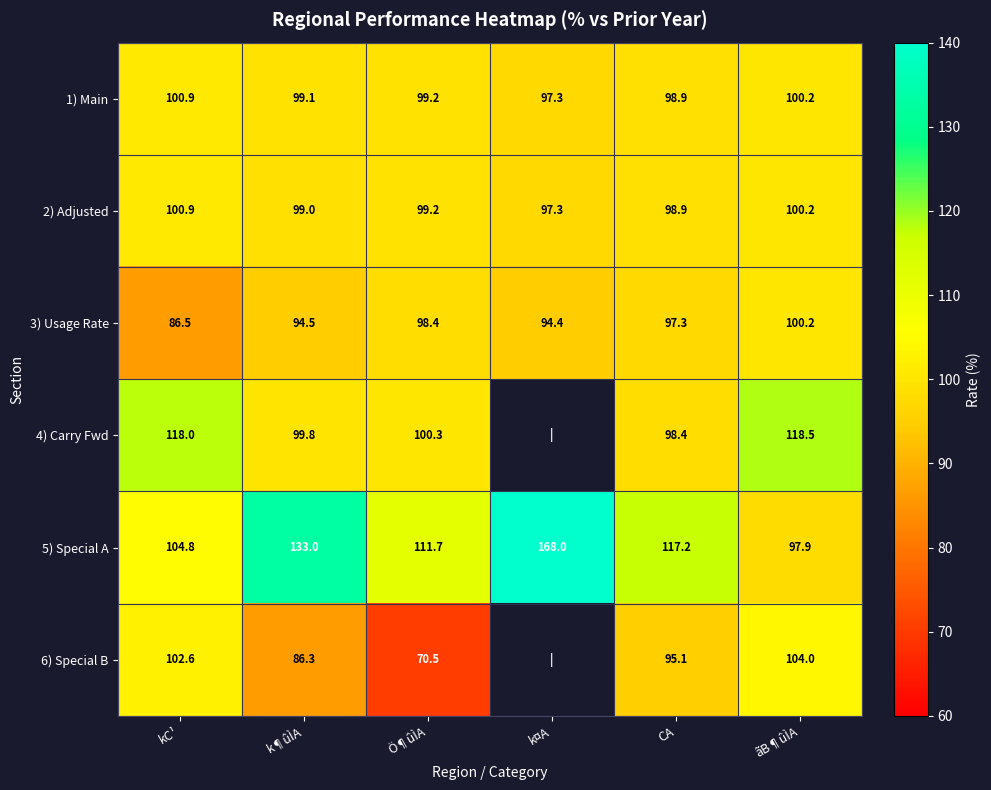

Between Ö¶ûÌA and CA, which series saw the biggest shift?

6) Special B